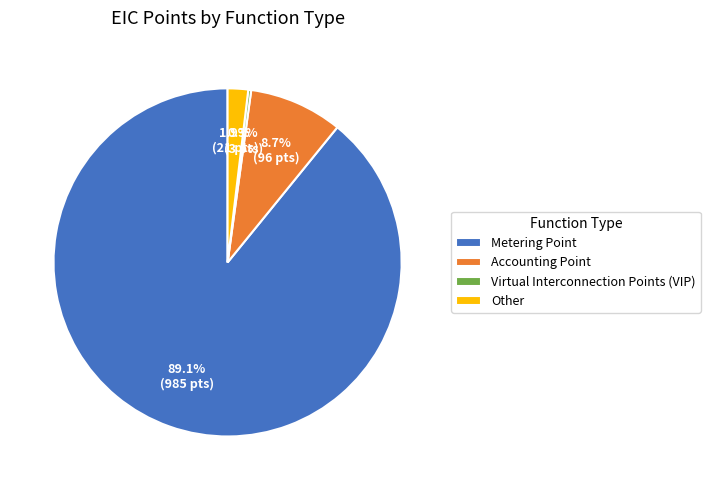

True or false: Other accounts for 2% of the total.

True